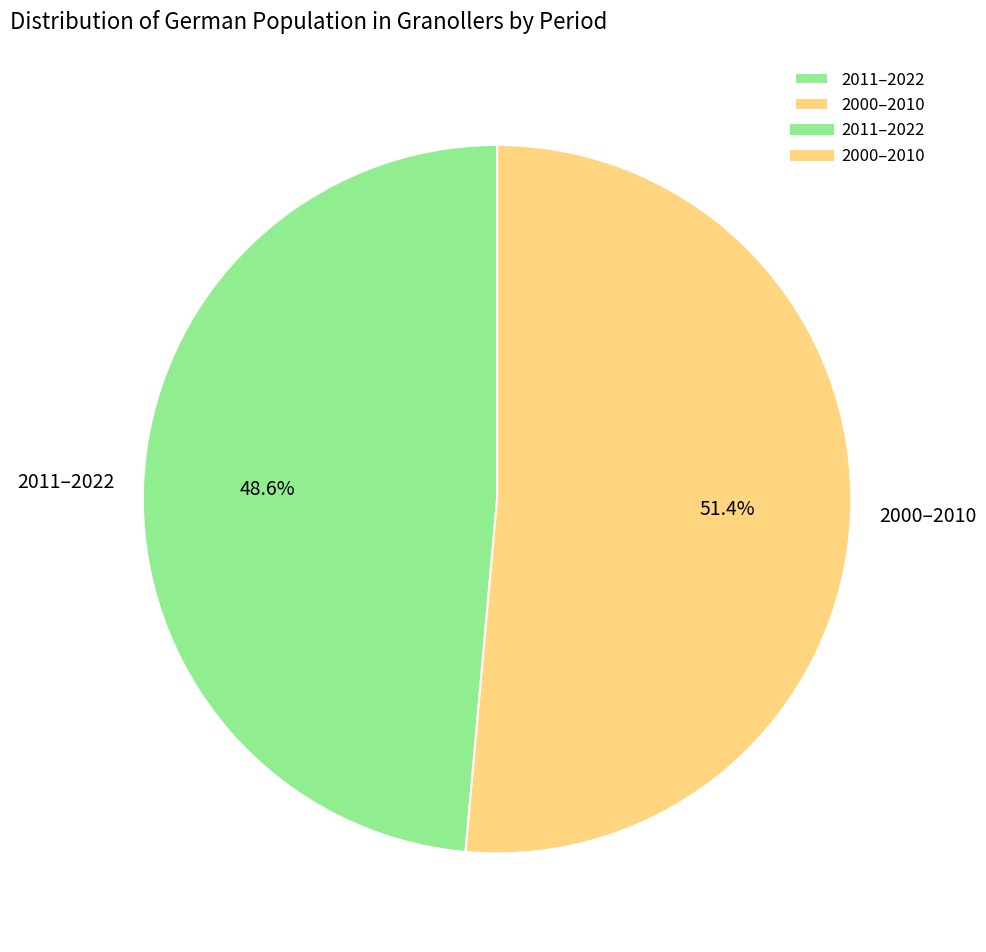

Between 2011–2022 and 2000–2010, which is larger?

2000–2010